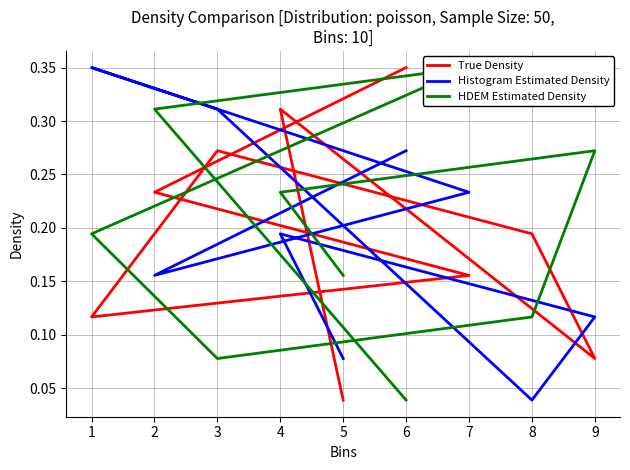

Which category has the lowest value across all series?

5